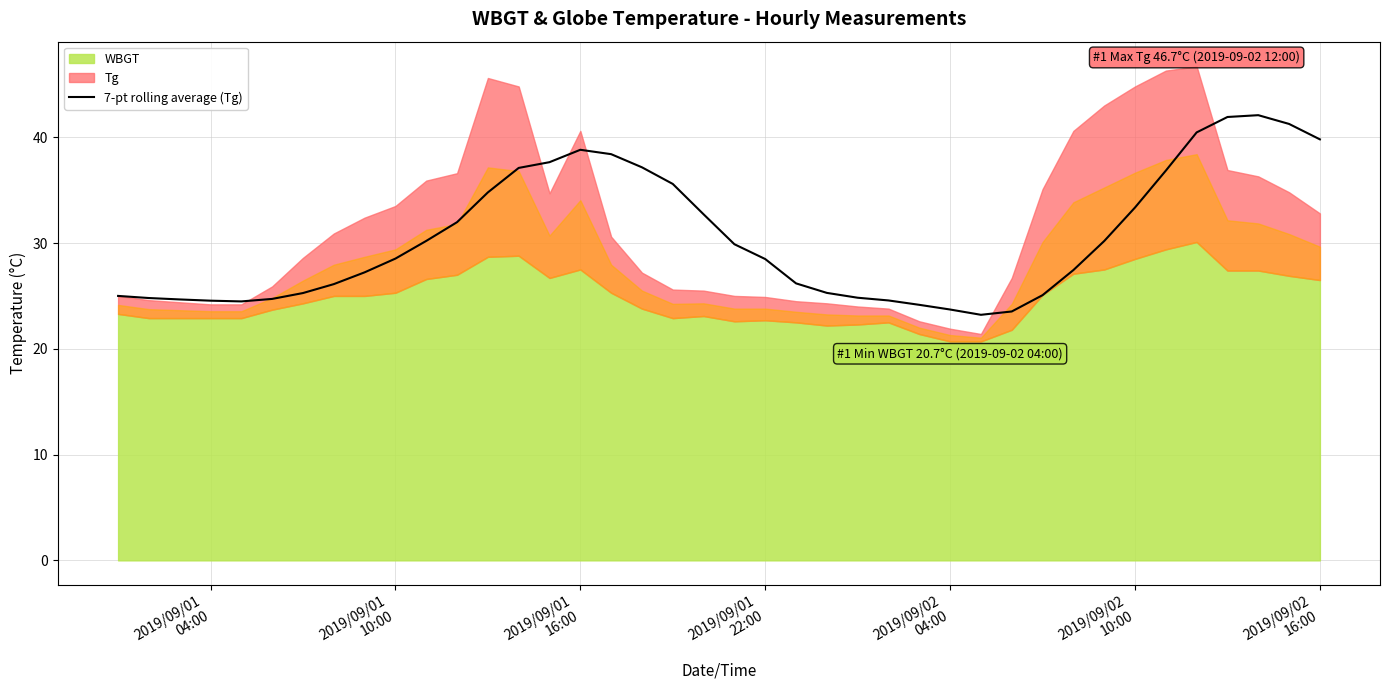

What is the lowest value of the 7-pt rolling average (Tg) series?

23.2